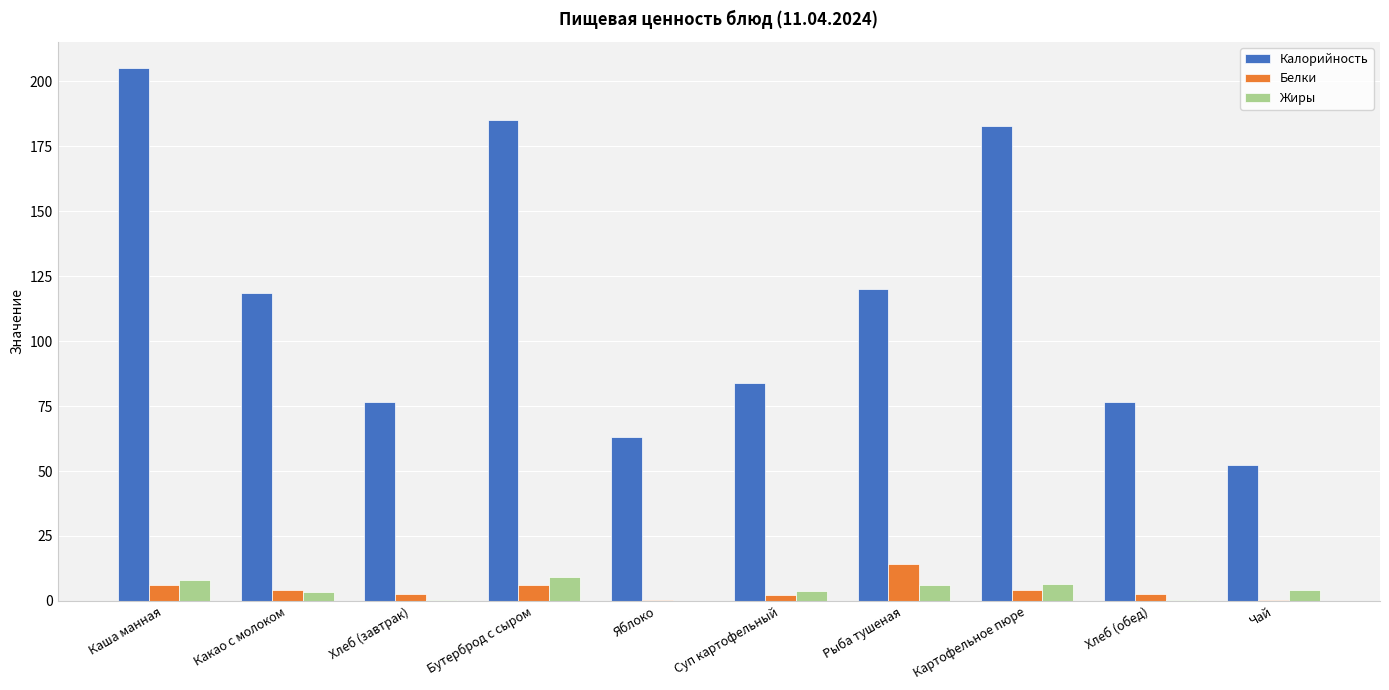

How many data points in Белки are above 4?

5